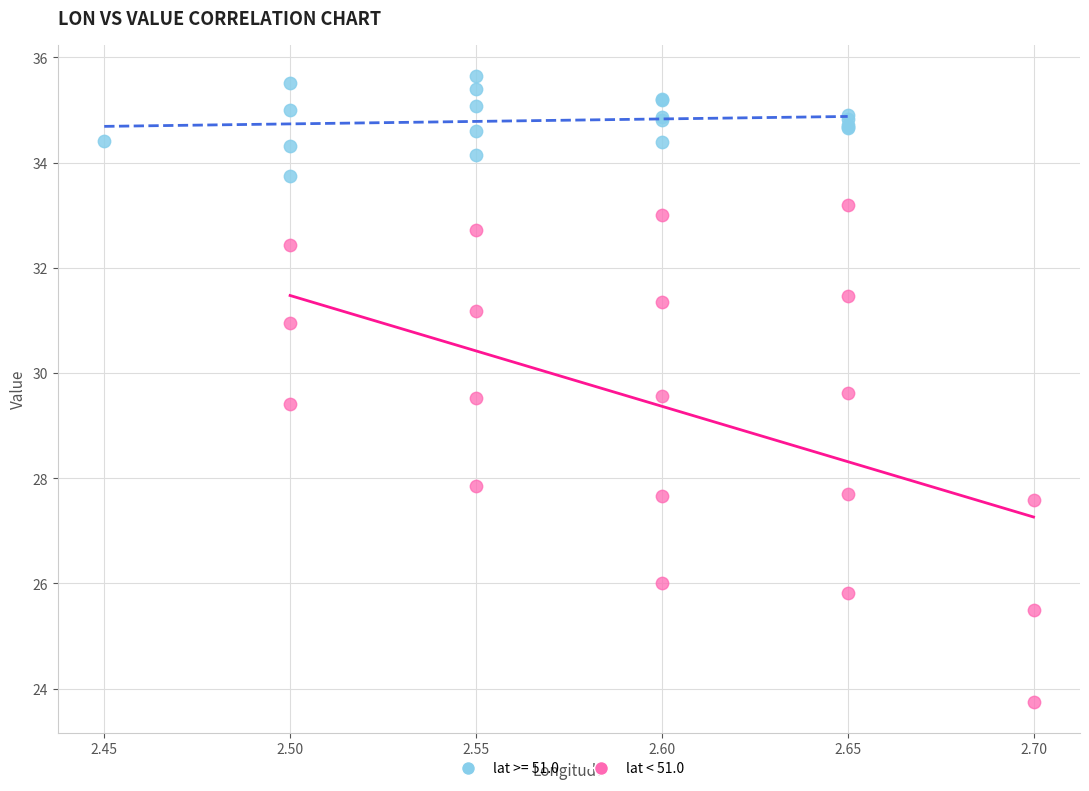

Which series has the largest Y range (max minus min)?

lat < 51.0